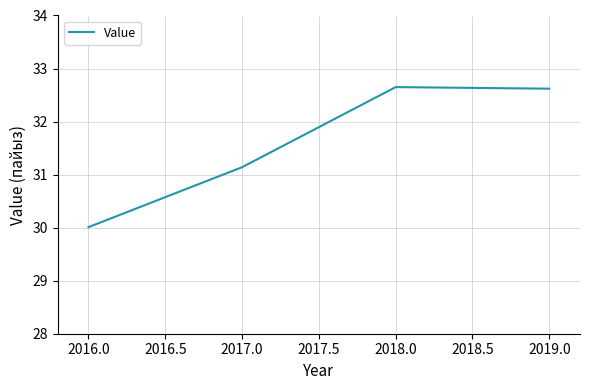

What is the difference between the values at 2019.0 and 2017.0?

1.5